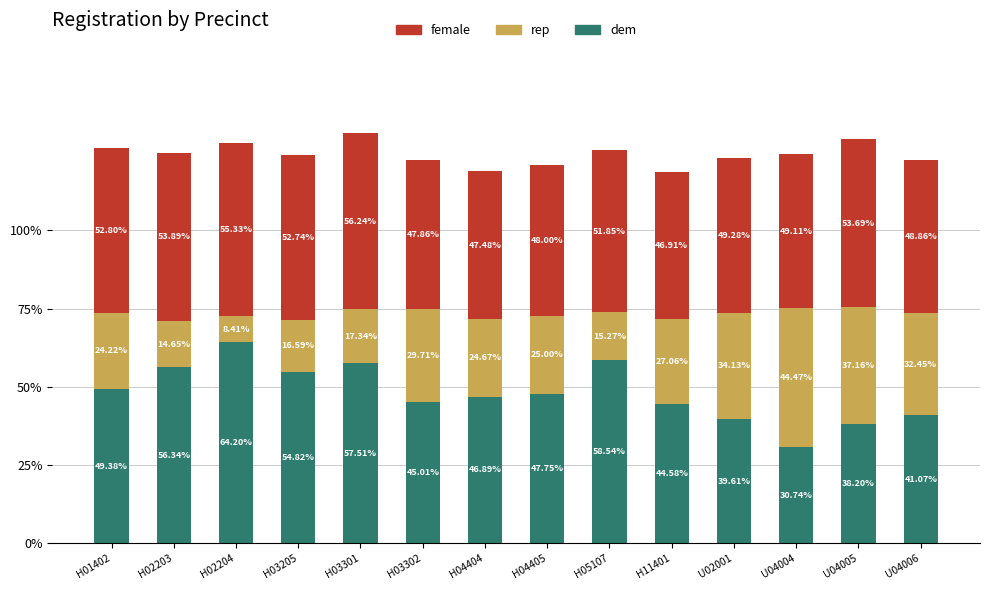

What is the total value across all series at U04006?

122.4